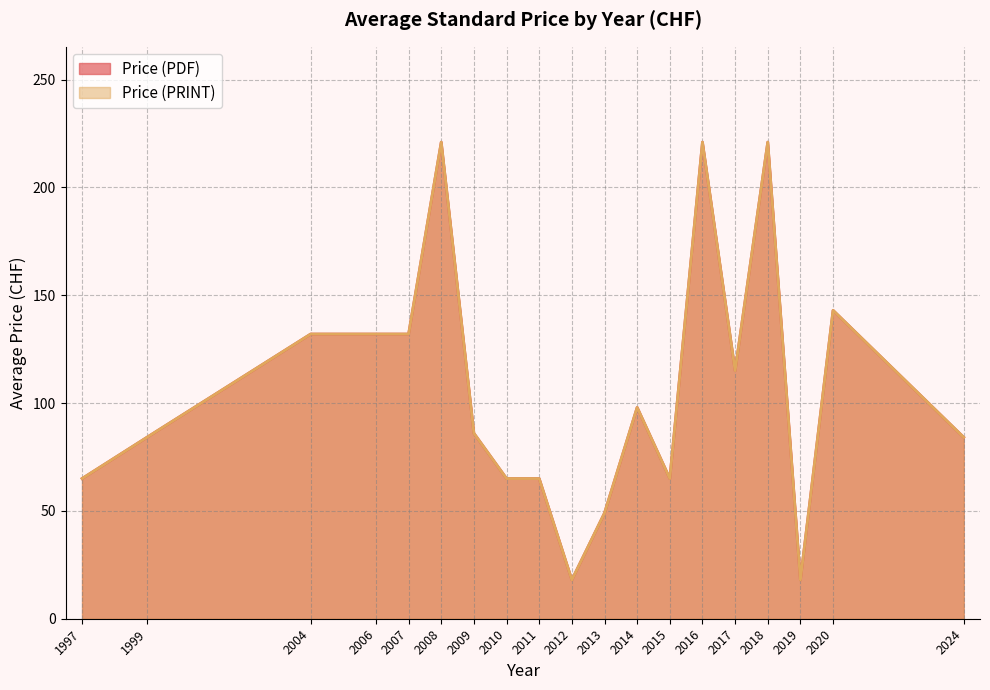

Does the chart display data point markers on the line(s)?

No